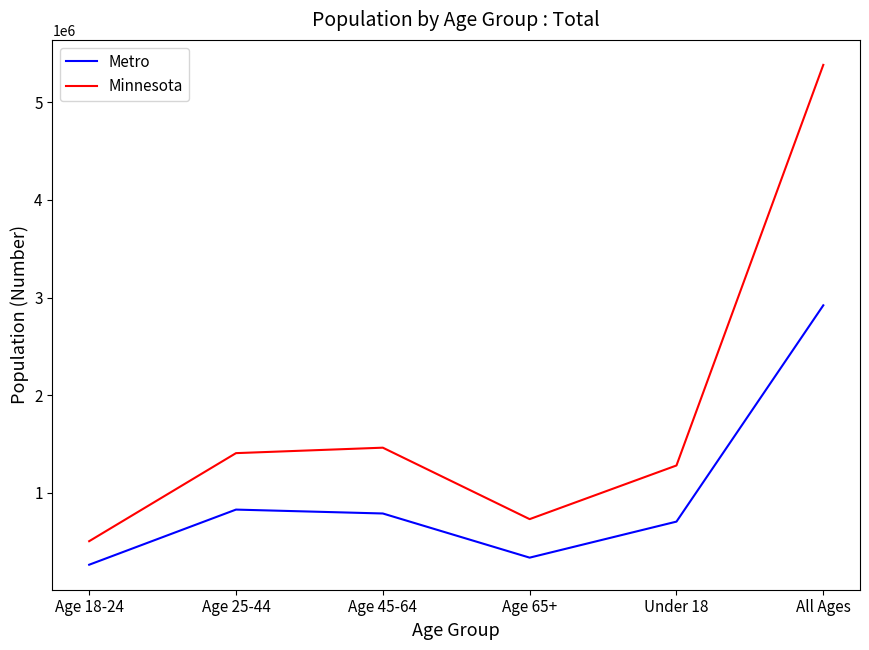

Does the chart display data point markers on the line(s)?

No